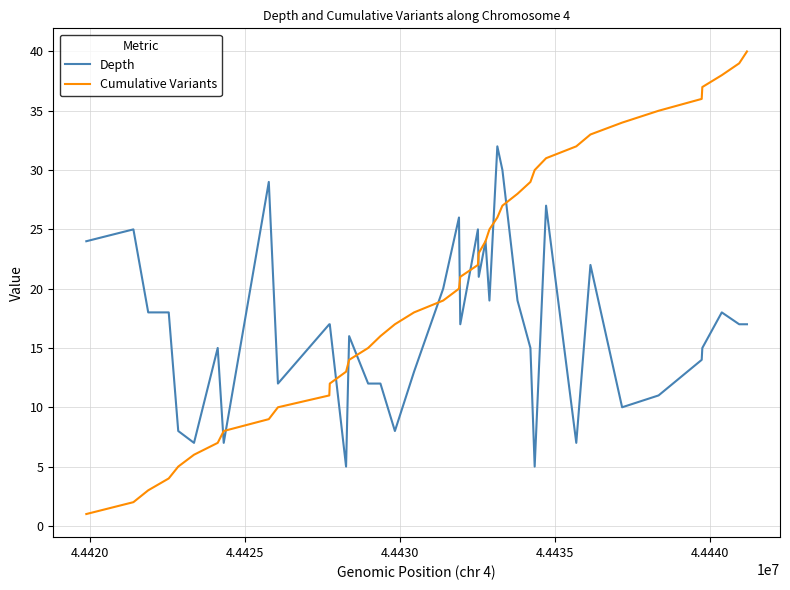

Which series has the largest total across all categories?

Cumulative Variants